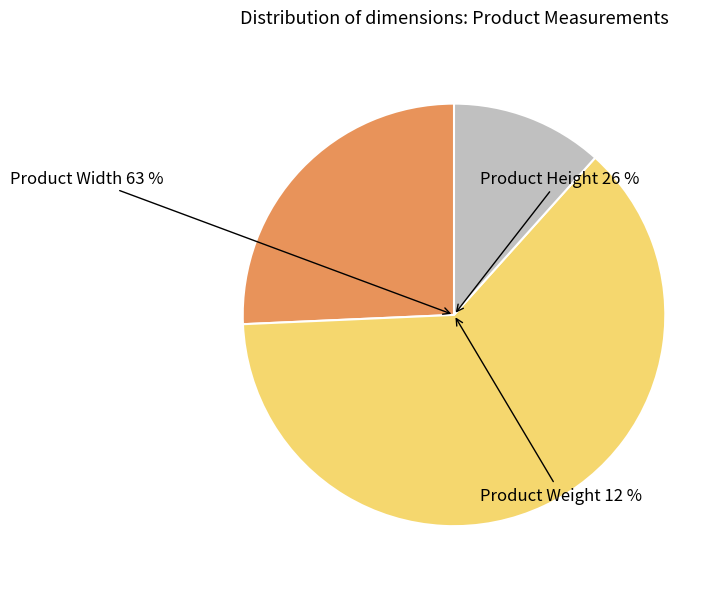

Is it true that Product Weight is 23% of the pie?

False